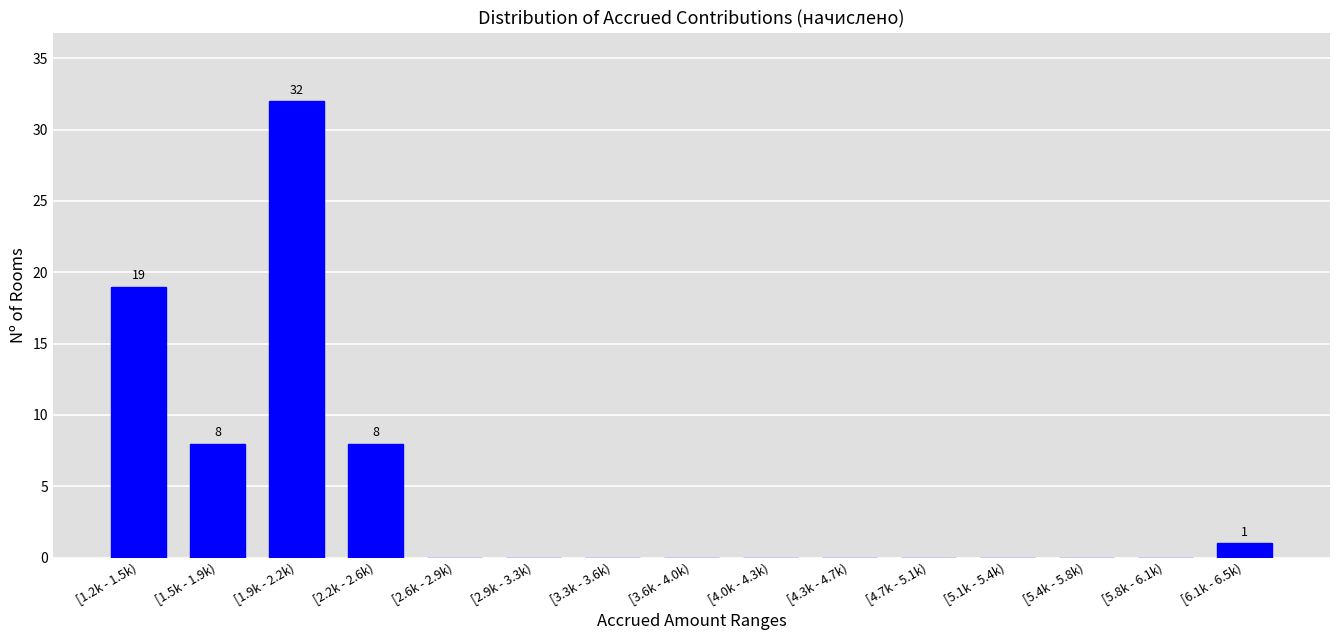

Reading right to left, list all the values displayed in this chart.

[6.1k - 6.5k)=1	[5.8k - 6.1k)=0	[5.4k - 5.8k)=0	[5.1k - 5.4k)=0	[4.7k - 5.1k)=0	[4.3k - 4.7k)=0	[4.0k - 4.3k)=0	[3.6k - 4.0k)=0	[3.3k - 3.6k)=0	[2.9k - 3.3k)=0	[2.6k - 2.9k)=0	[2.2k - 2.6k)=8	[1.9k - 2.2k)=32	[1.5k - 1.9k)=8	[1.2k - 1.5k)=19